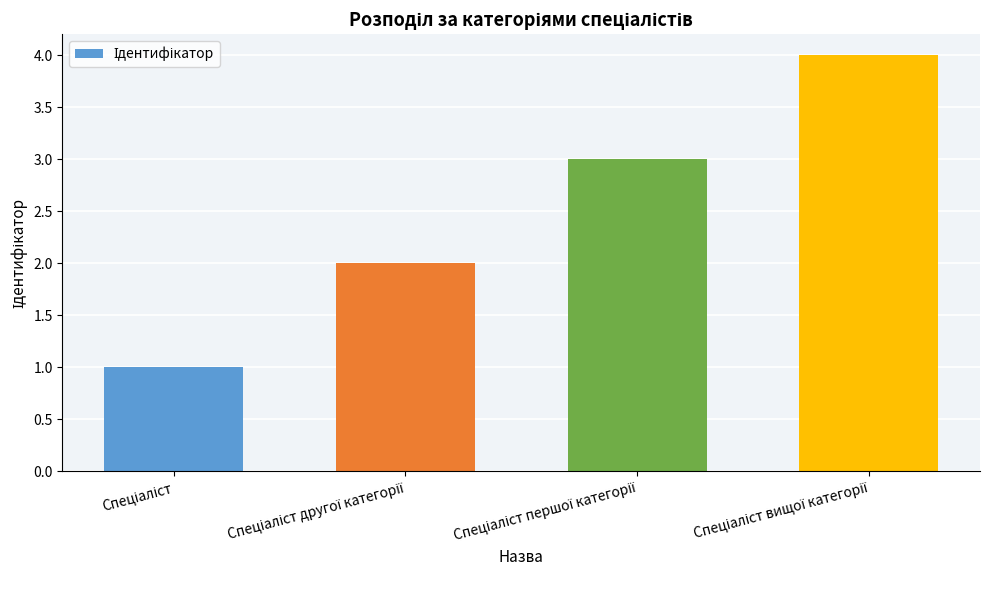

What is the difference between the maximum and minimum values?

3